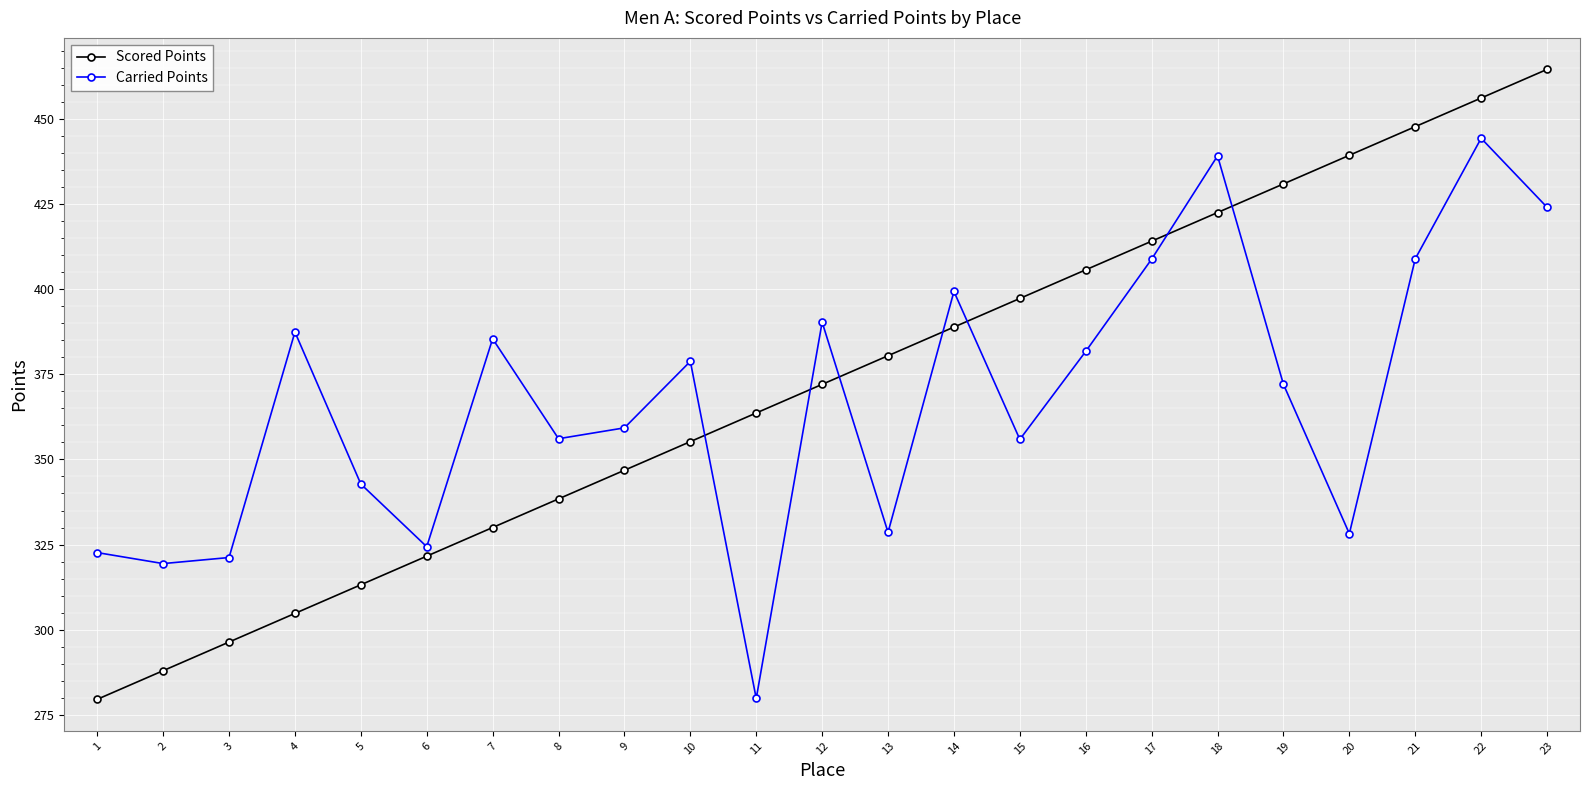

What is the difference between the Scored Points values at 16 and 5?

92.5